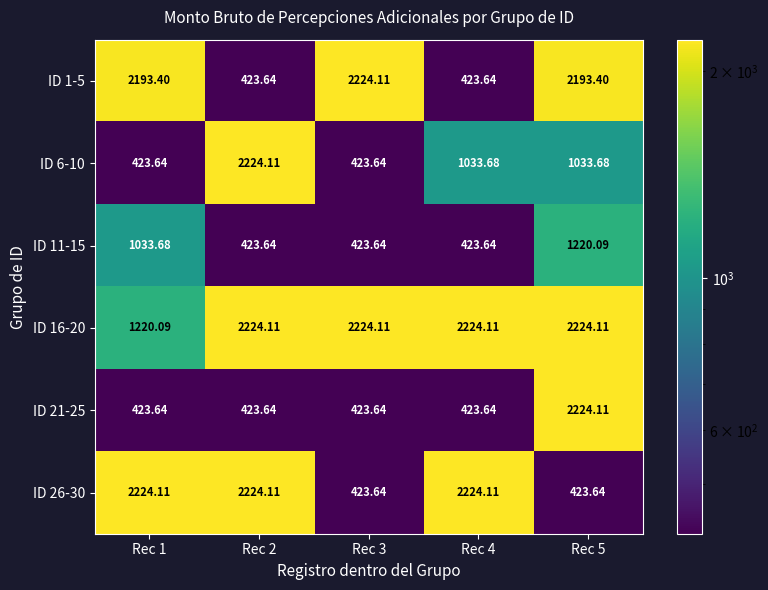

Is the value of ID 11-15 at Rec 4 greater than the value of ID 6-10 at Rec 2?

No